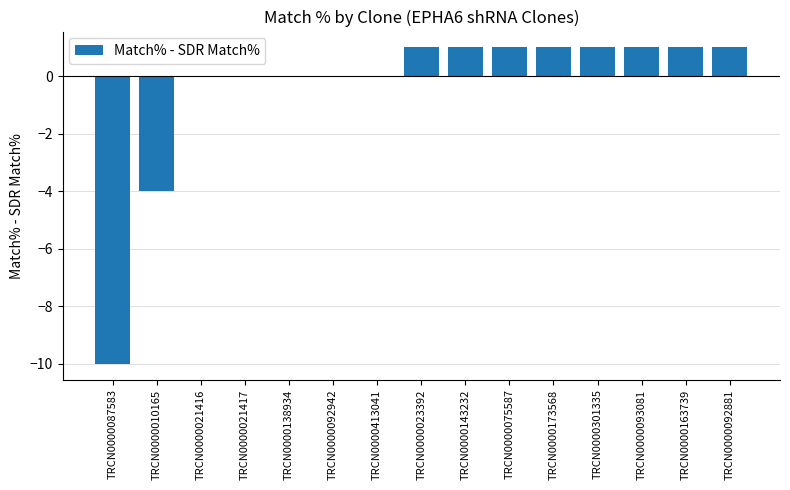

Which has a higher value, TRCN0000087583 or TRCN0000021417?

TRCN0000021417